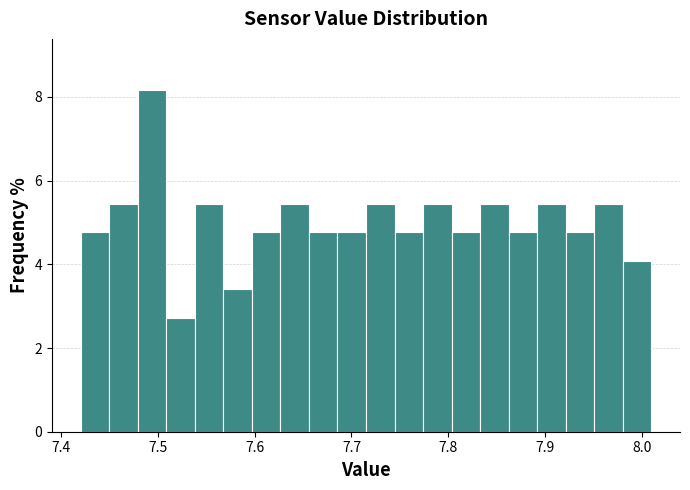

Around what value on the x-axis is the tallest bar? Give the approximate position of its centre, as read against the axis.

7.49